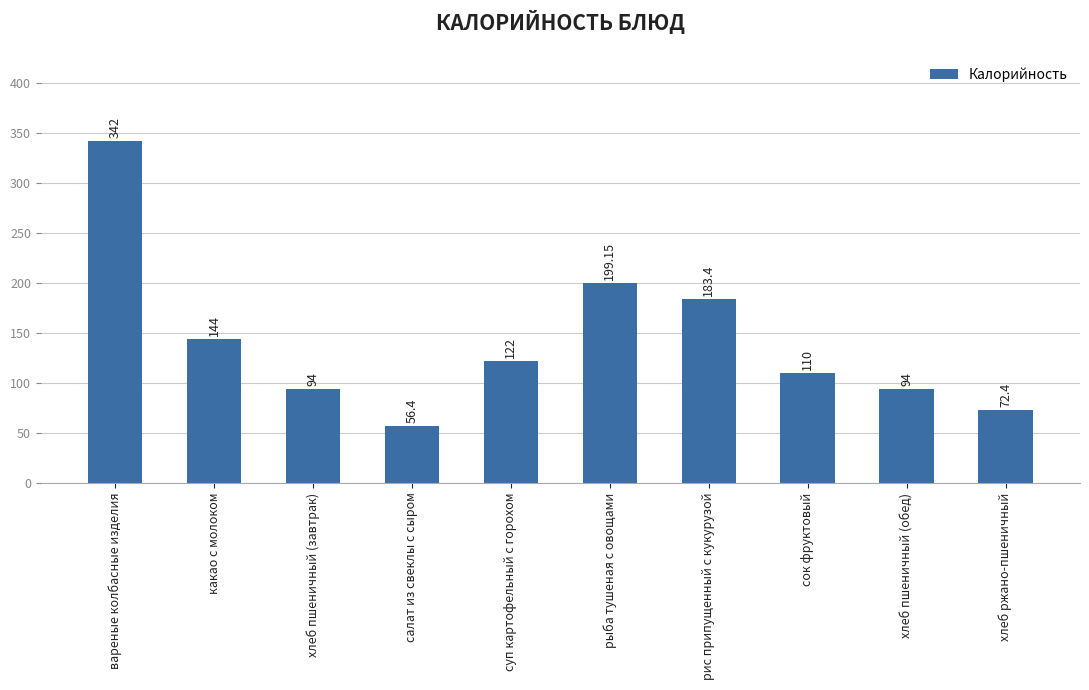

How many data points does each series have?

10